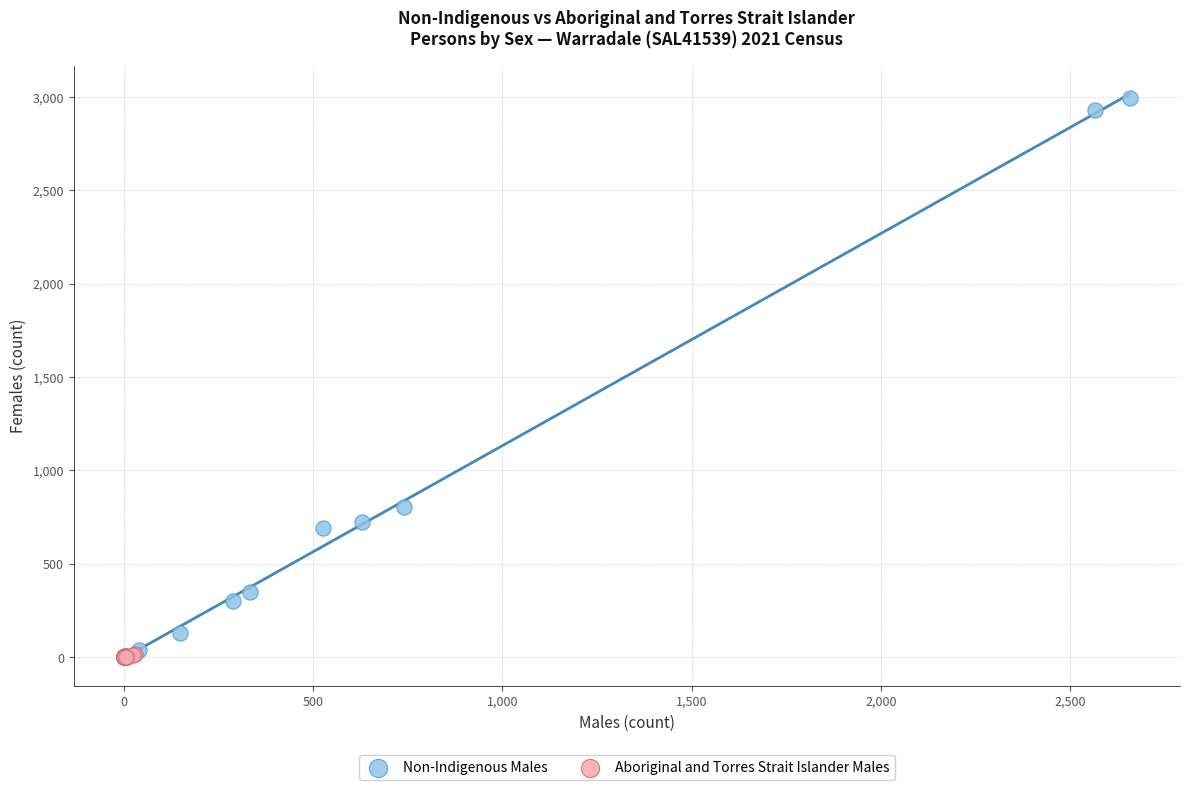

Which series has the widest spread of Y values?

Non-Indigenous Males